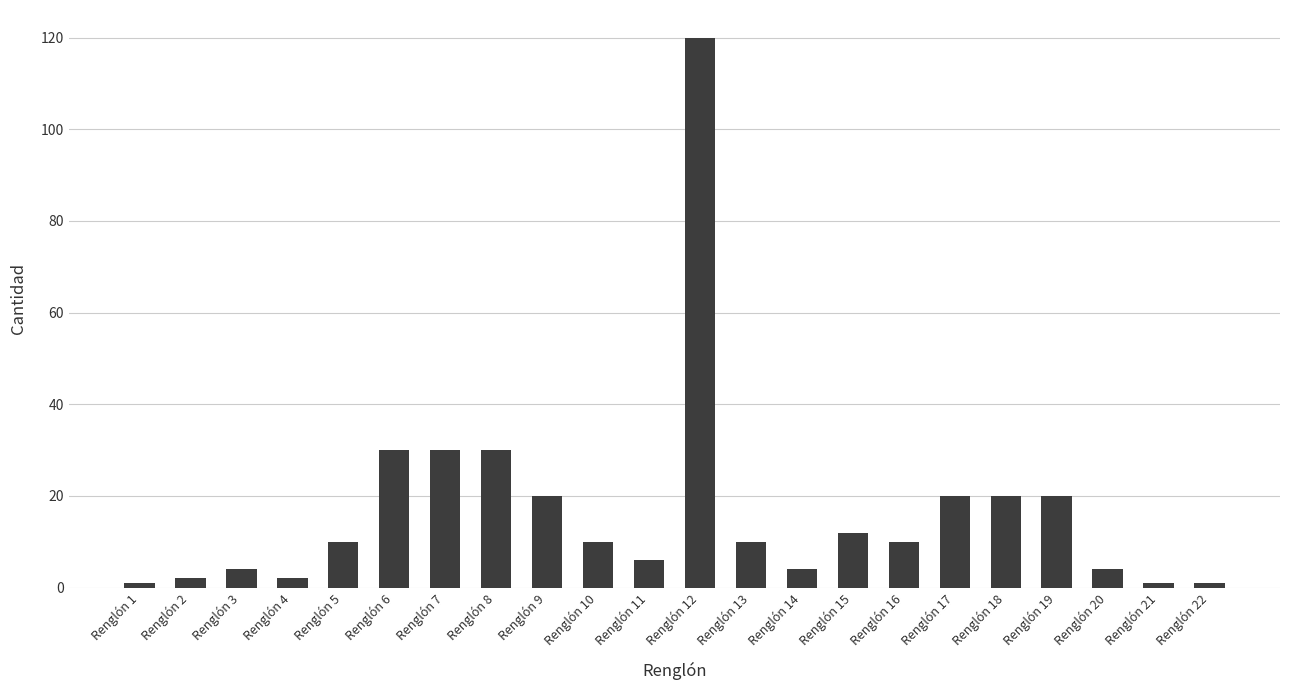

Reading left to right, transcribe all the data shown in this chart.

Renglón 1=1	Renglón 2=2	Renglón 3=4	Renglón 4=2	Renglón 5=10	Renglón 6=30	Renglón 7=30	Renglón 8=30	Renglón 9=20	Renglón 10=10	Renglón 11=6	Renglón 12=120	Renglón 13=10	Renglón 14=4	Renglón 15=12	Renglón 16=10	Renglón 17=20	Renglón 18=20	Renglón 19=20	Renglón 20=4	Renglón 21=1	Renglón 22=1